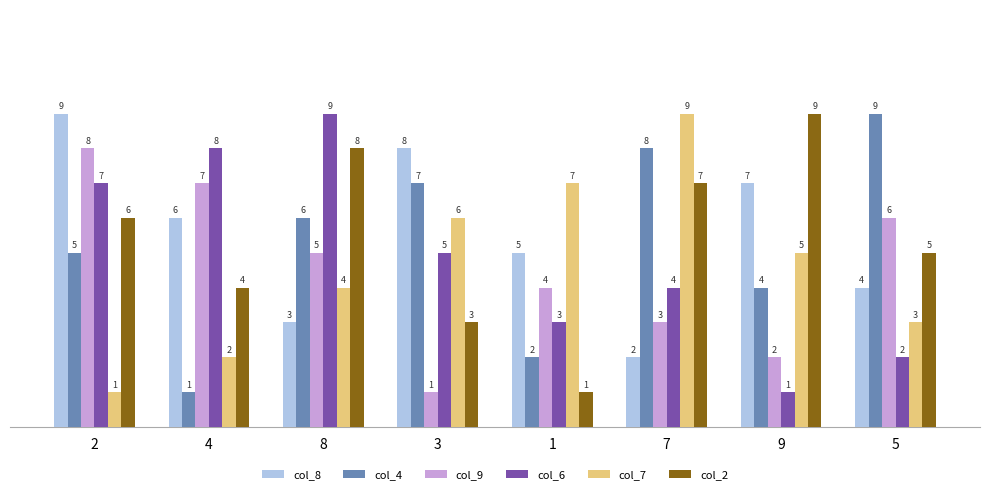

Reading left to right, what are all the values shown in this chart?

col_8: 2=9	4=6	8=3	3=8	1=5	7=2	9=7	5=4
col_4: 2=5	4=1	8=6	3=7	1=2	7=8	9=4	5=9
col_9: 2=8	4=7	8=5	3=1	1=4	7=3	9=2	5=6
col_6: 2=7	4=8	8=9	3=5	1=3	7=4	9=1	5=2
col_7: 2=1	4=2	8=4	3=6	1=7	7=9	9=5	5=3
col_2: 2=6	4=4	8=8	3=3	1=1	7=7	9=9	5=5